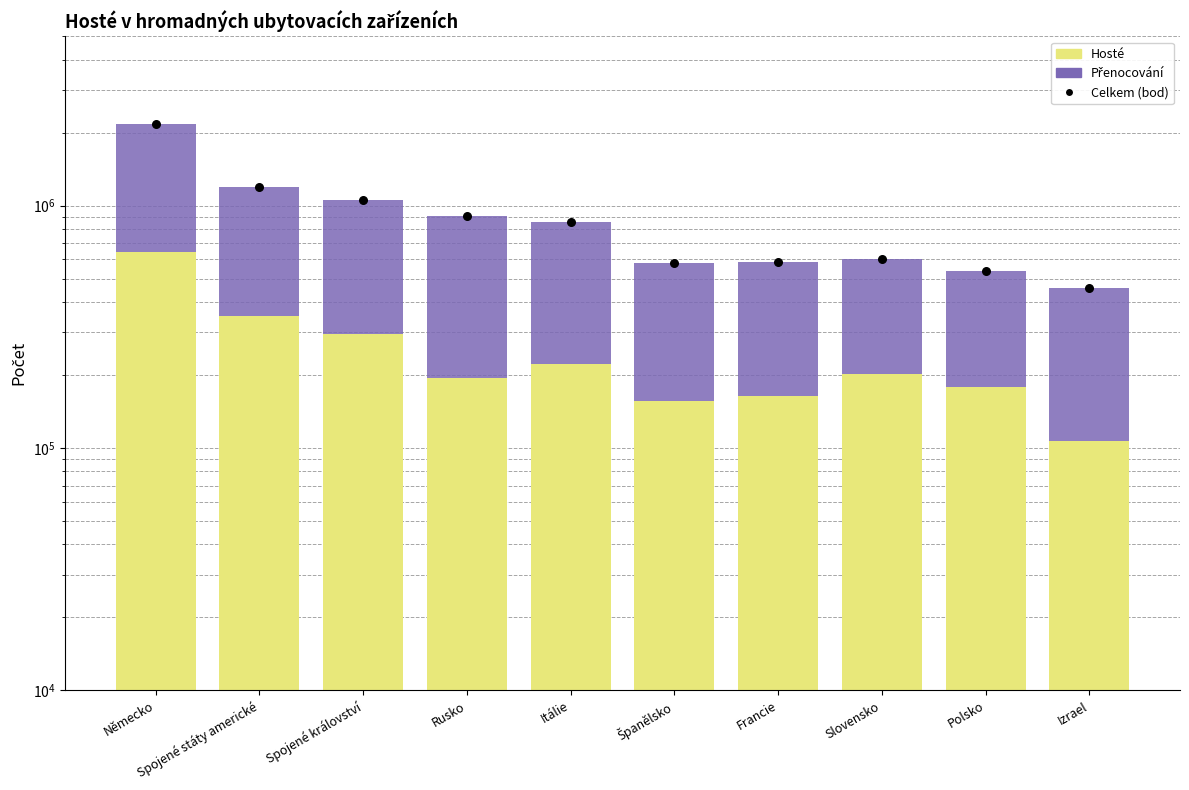

At which category is the sum across all series the highest?

Německo